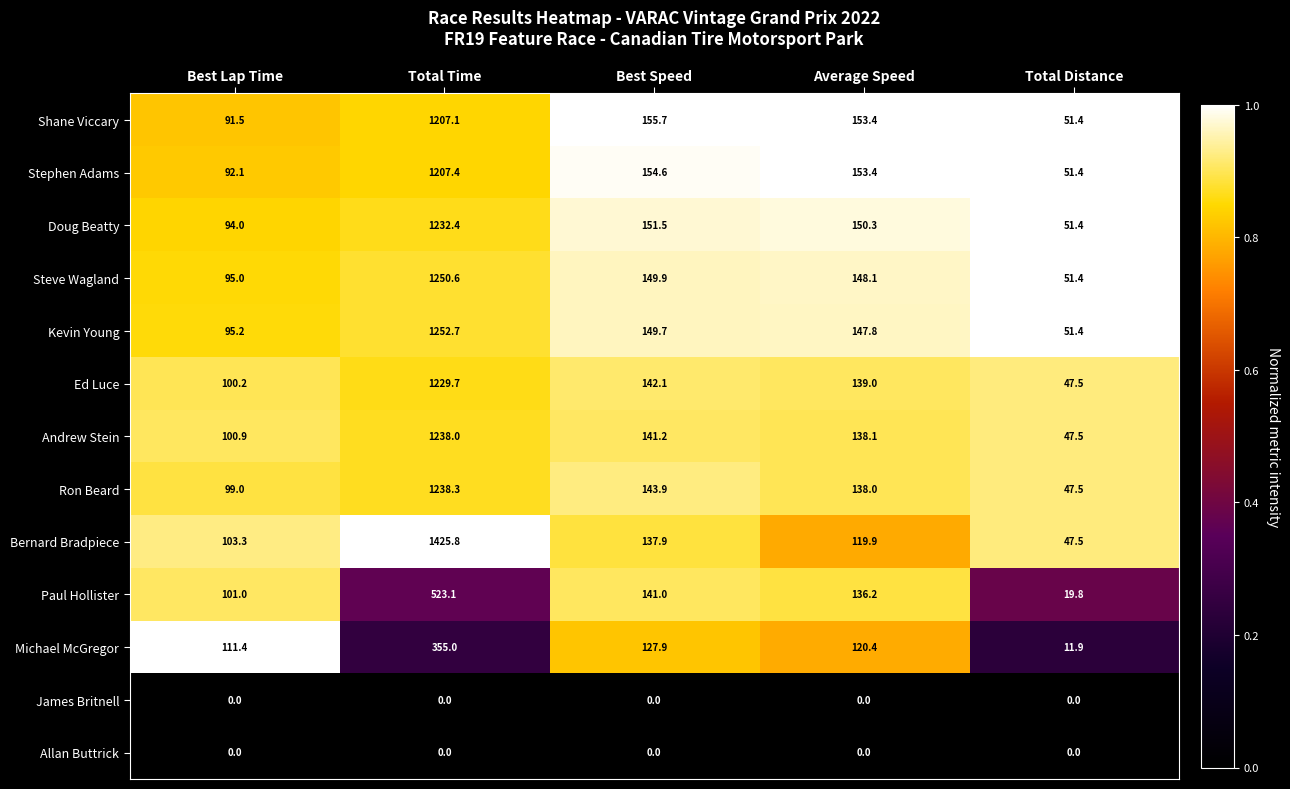

Where is Andrew Stein nearest to the value 642?

Best Speed